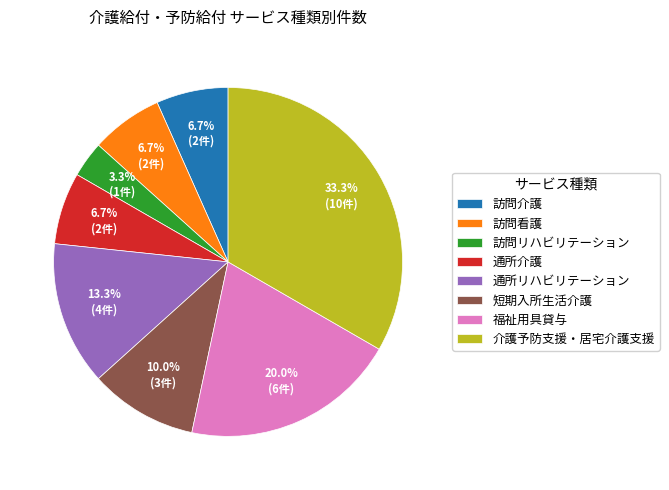

Approximately how many times larger is the value at 通所介護 compared to 短期入所生活介護?

0.7